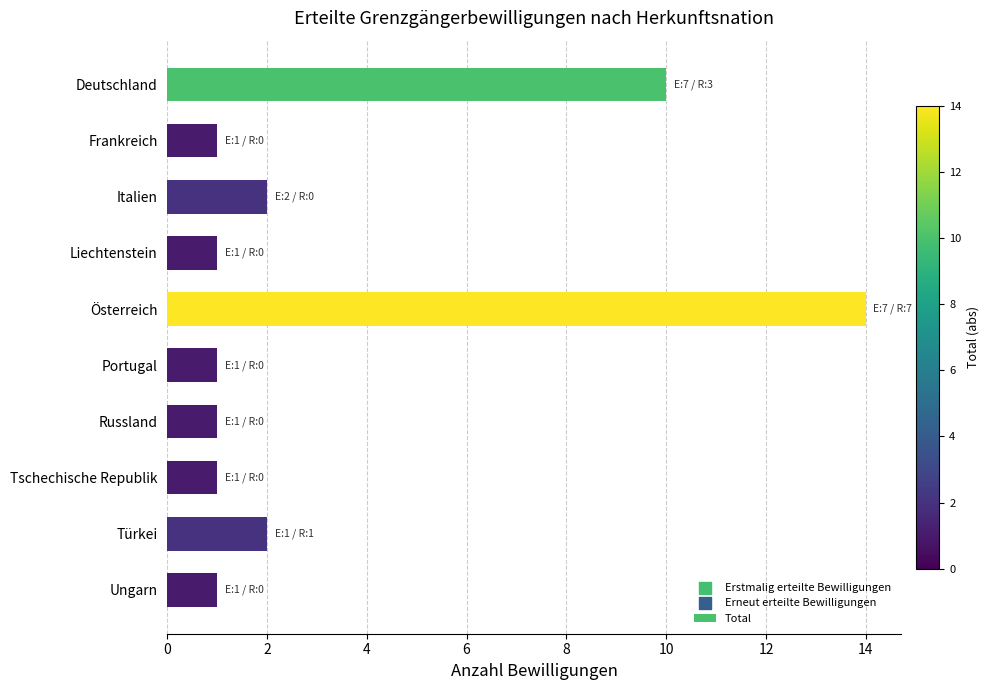

Between Türkei and Tschechische Republik, which is larger?

Türkei